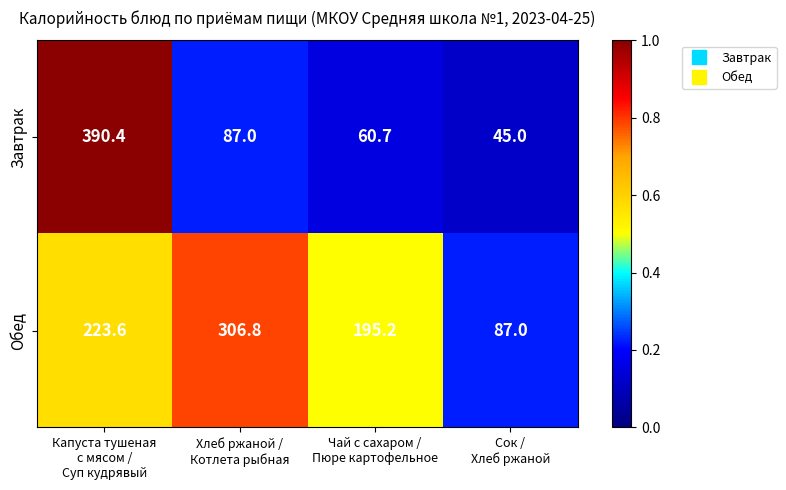

Which series has the largest total across all categories?

Обед